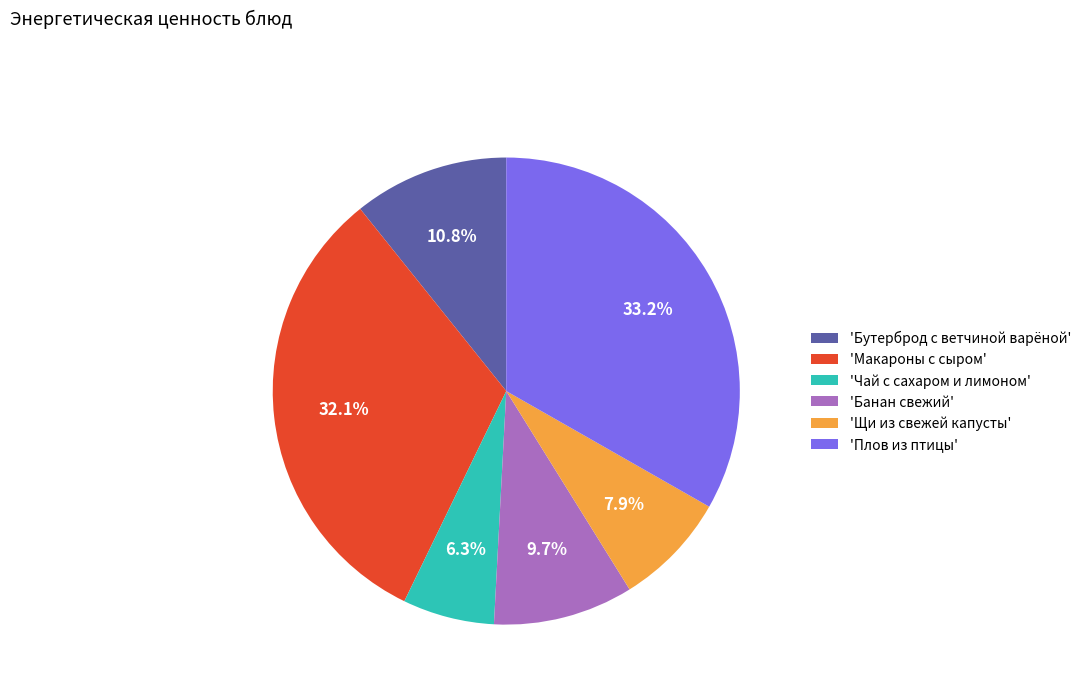

Which has a higher value, 'Щи из свежей капусты' or 'Чай с сахаром и лимоном'?

'Щи из свежей капусты'